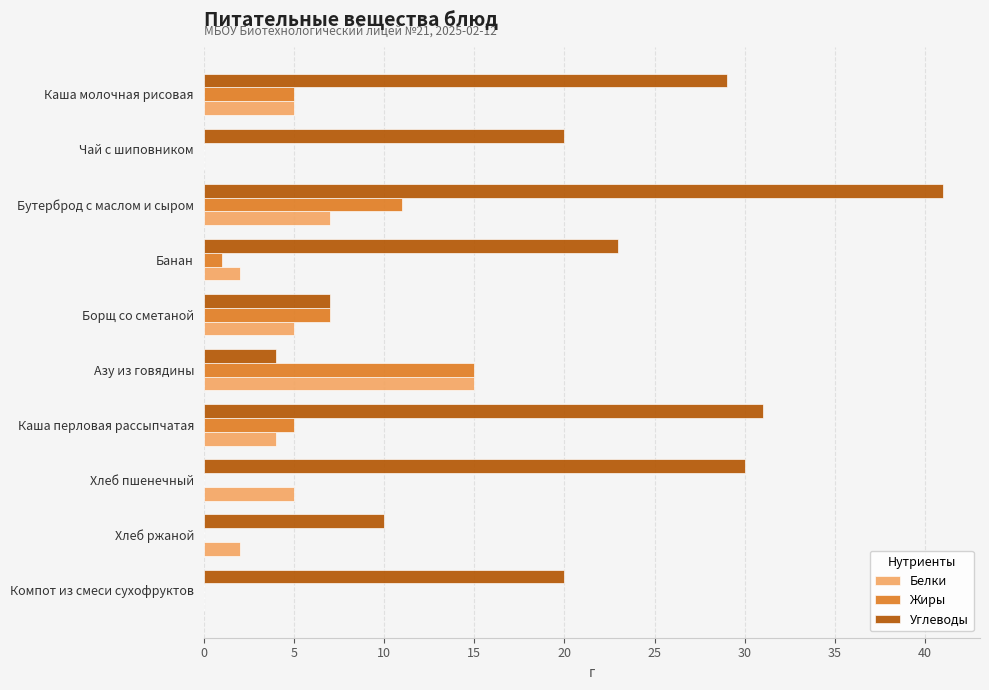

What is the highest value of the Белки series?

15